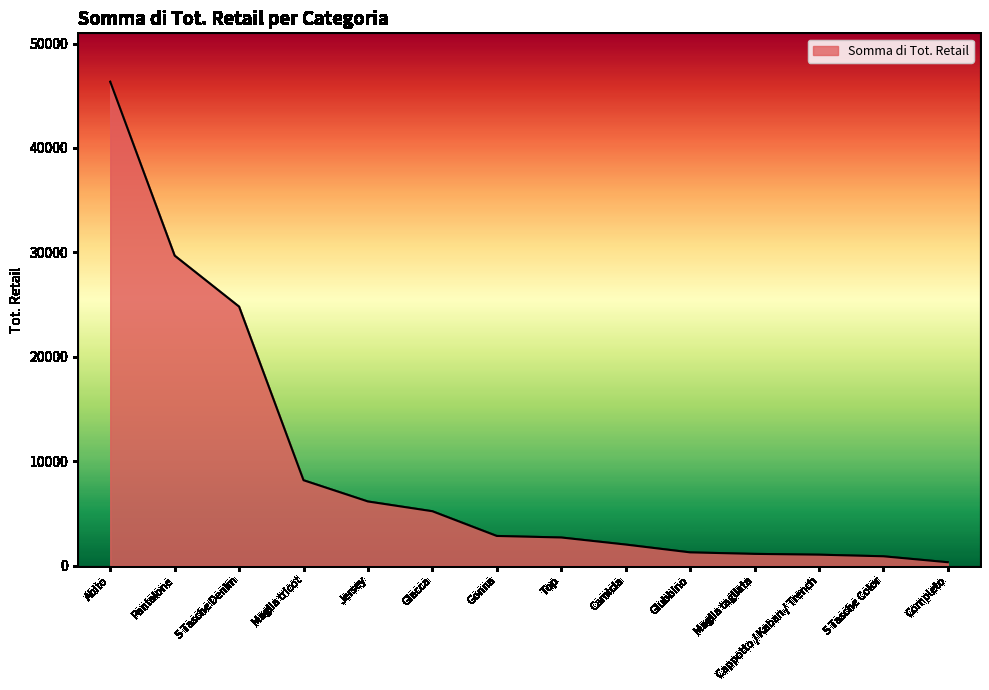

What is the difference between the values at Giubbino and Giacca?

3940